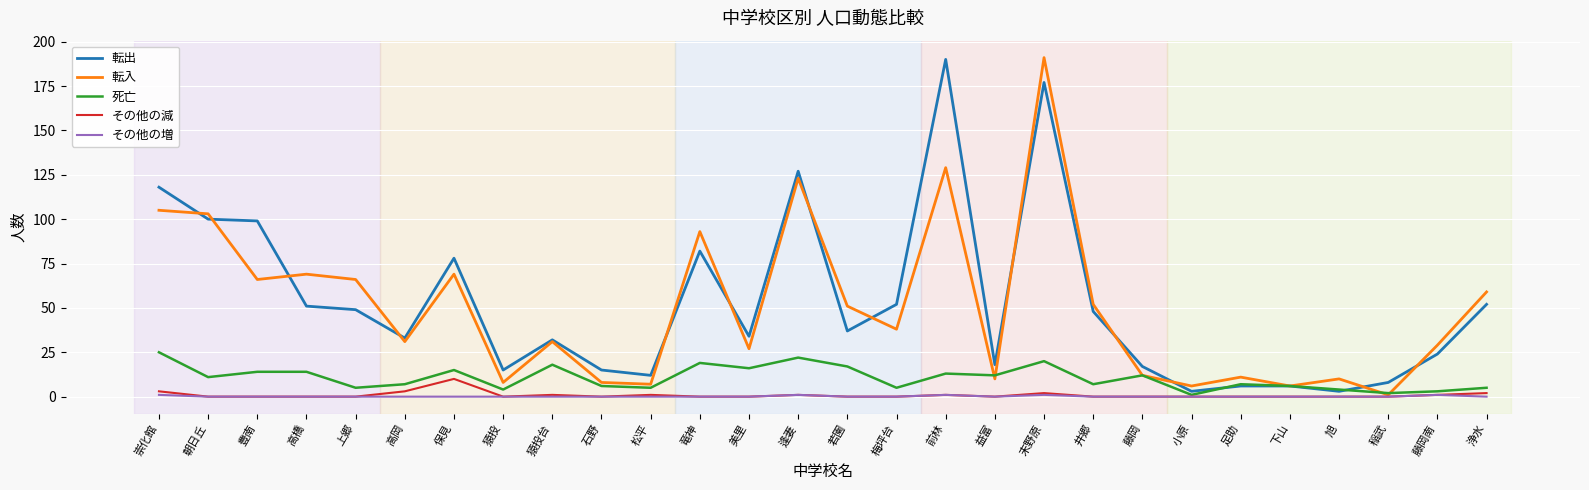

What is the difference between the highest and lowest values at 井郷?

52